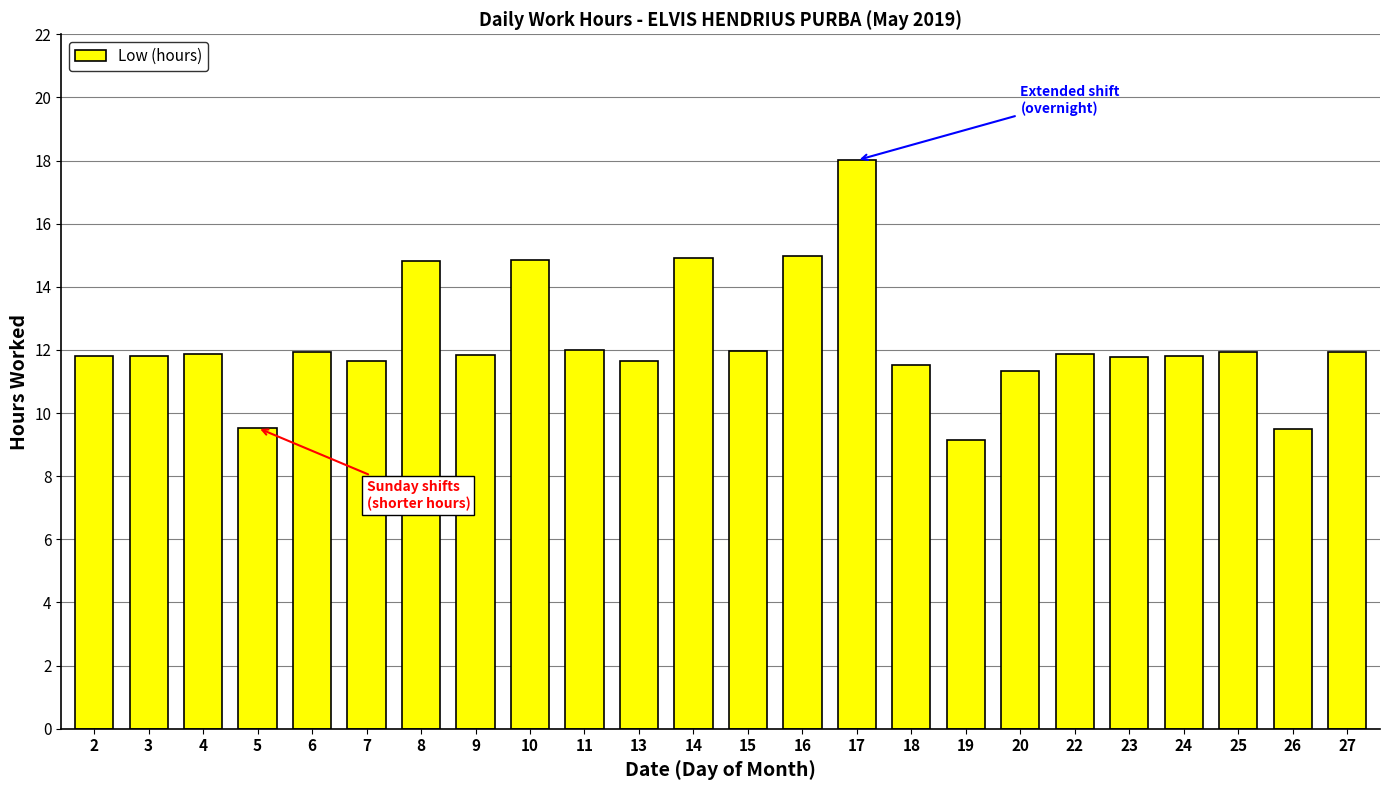

What is the sum of all values?

294.4